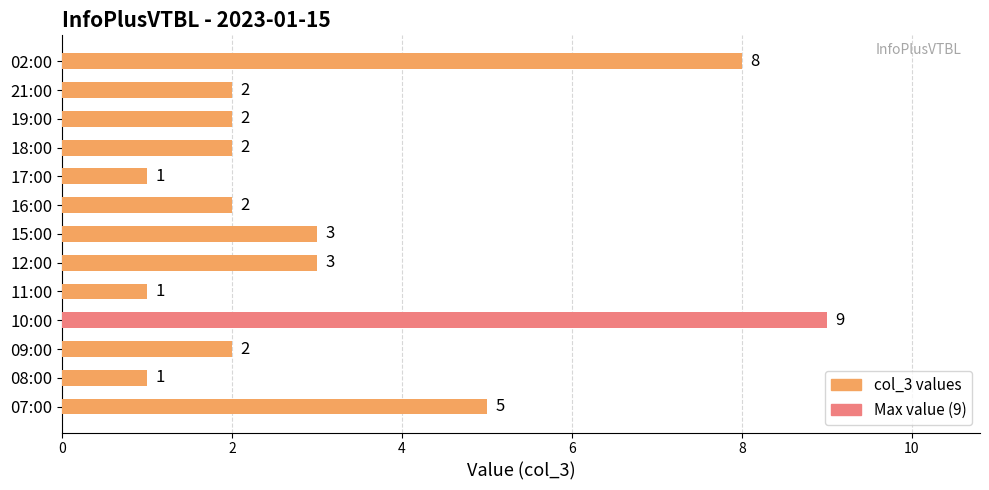

What is the greatest value displayed?

9